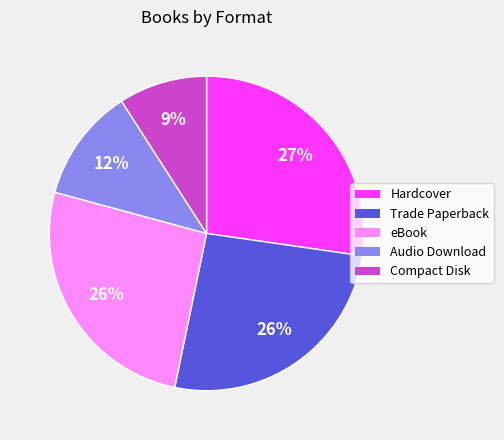

What is the smallest slice in the pie chart?

Compact Disk